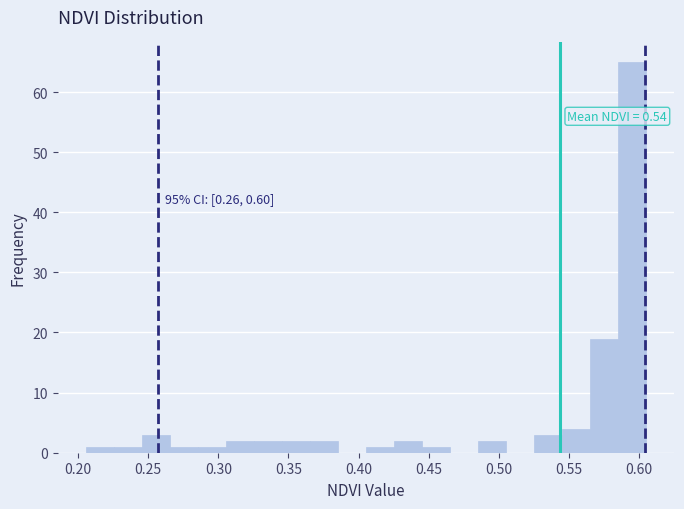

Read against the x-axis, roughly where is the centre of the tallest bar?

0.595